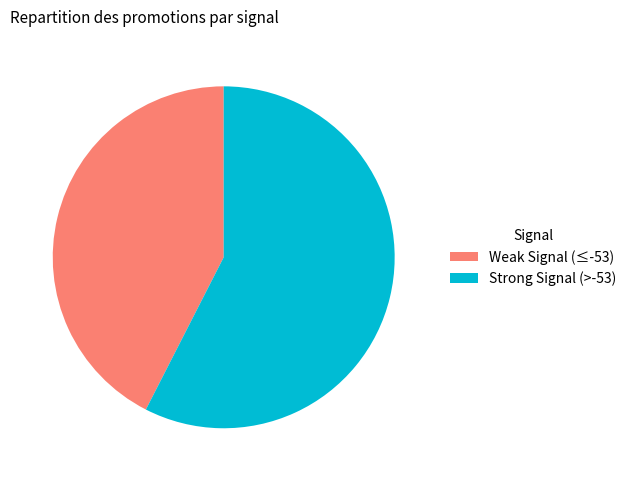

True or false: Strong Signal (>-53) accounts for 58% of the total.

True